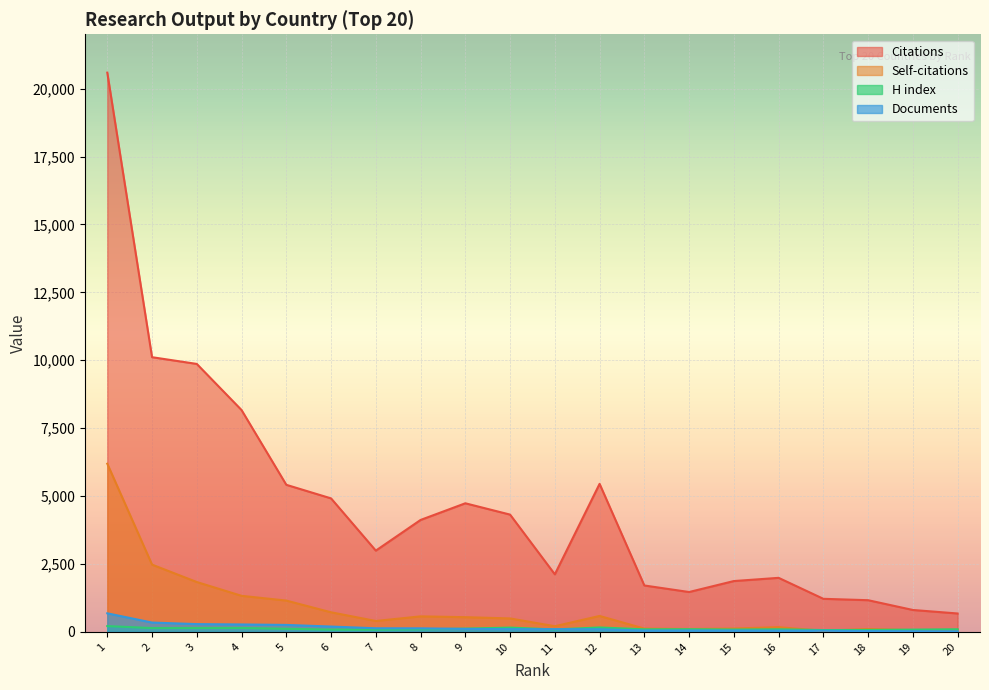

What is the value of the Citations point at the 8th from the left?

4121